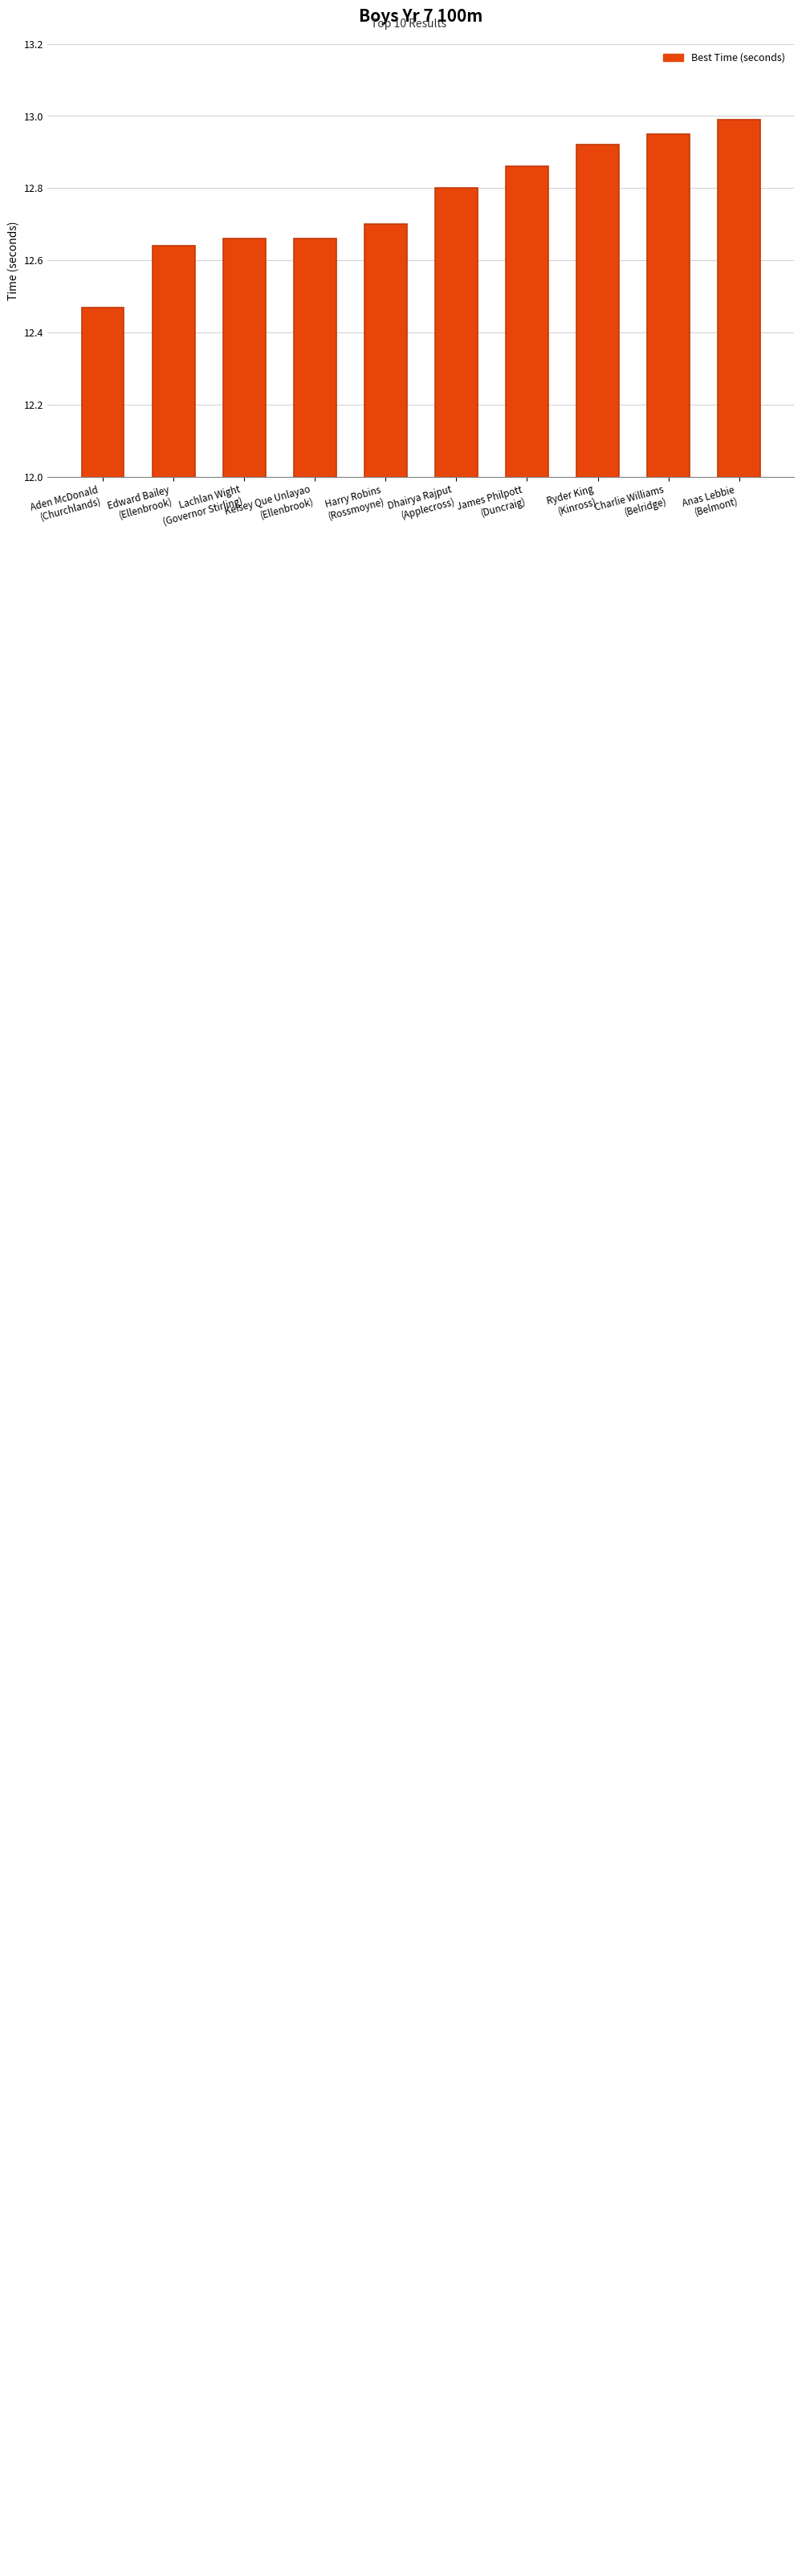

What is the difference between the second highest and minimum values?

0.5